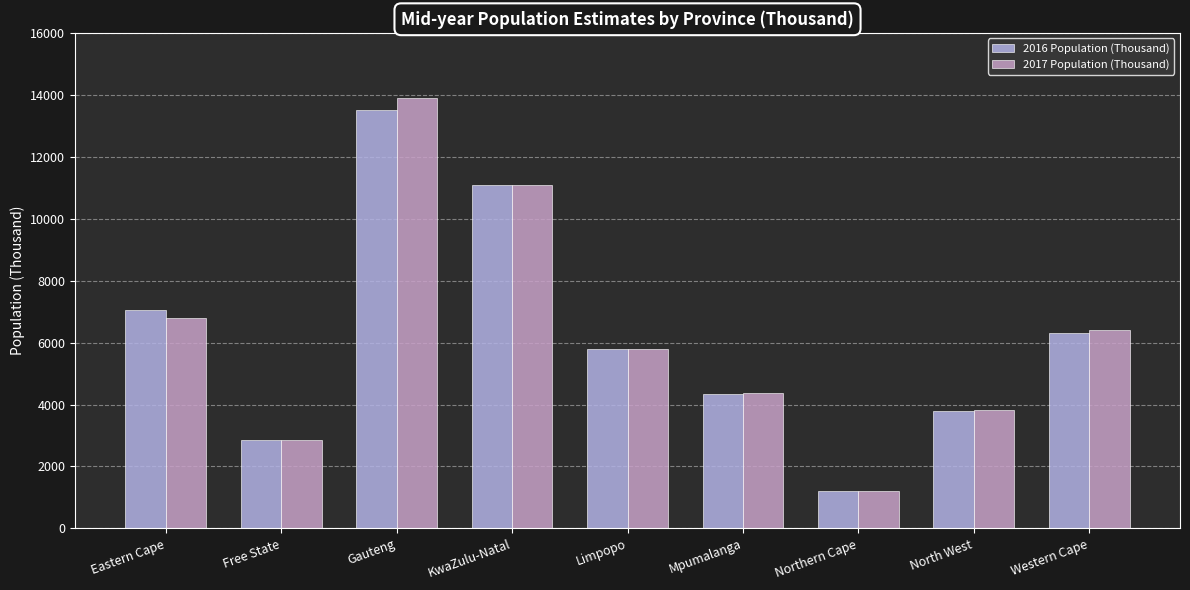

What is the minimum value for 2016 Population (Thousand)?

1191.7